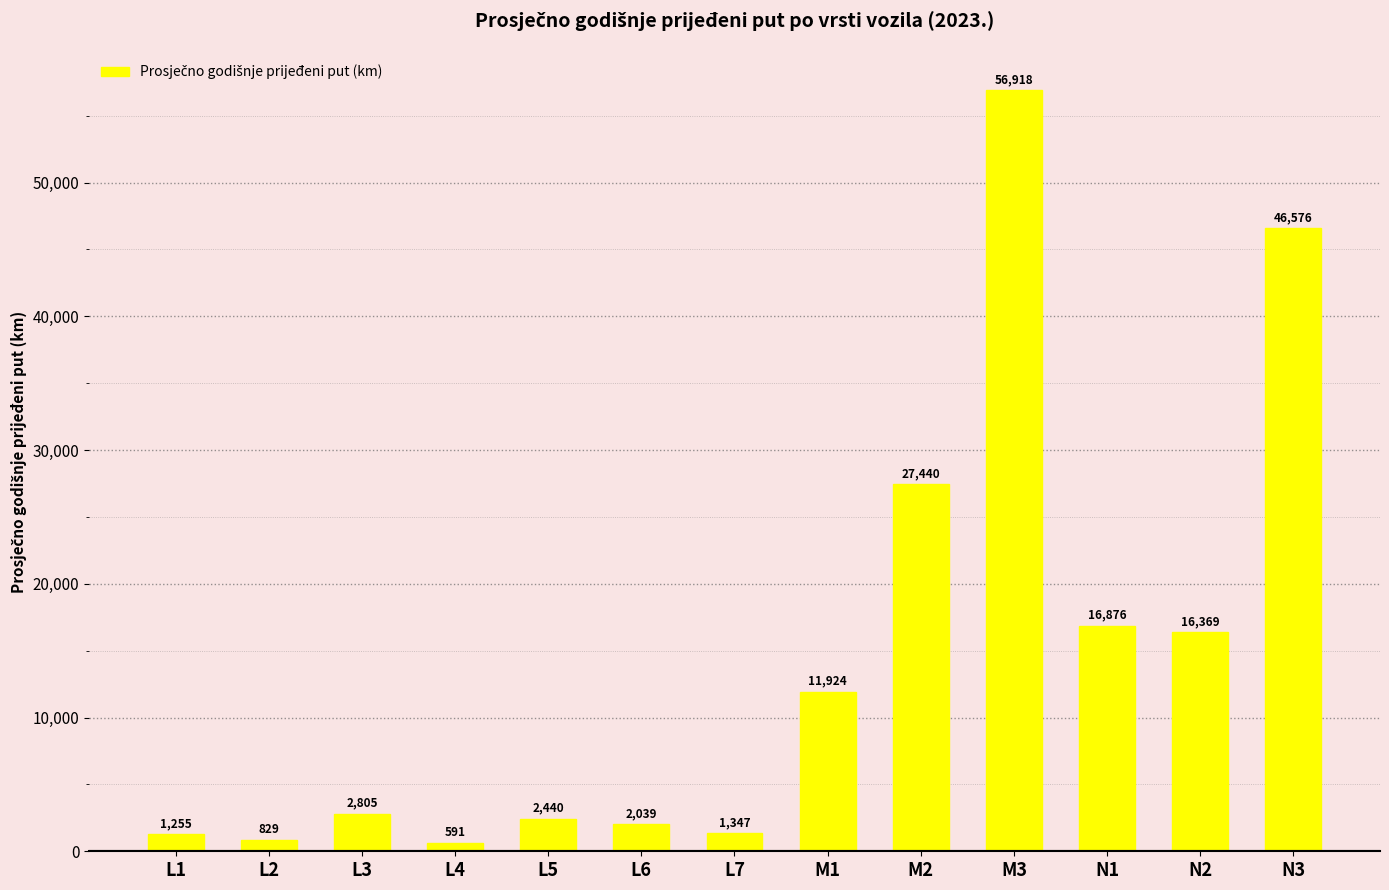

What is the label of the 10th bar from the left?

M3